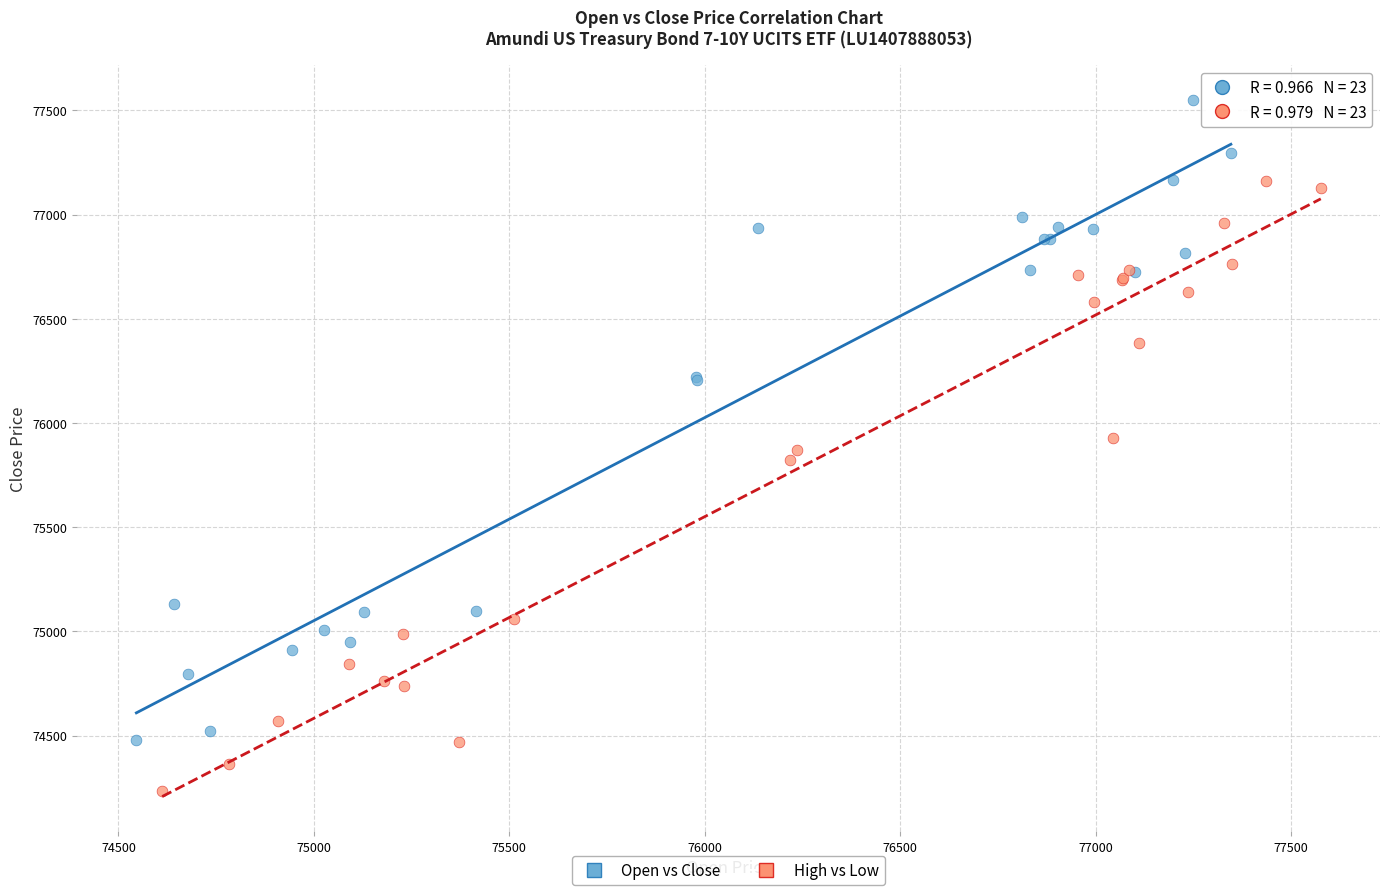

Which series has the widest spread of Y values?

Open vs Close